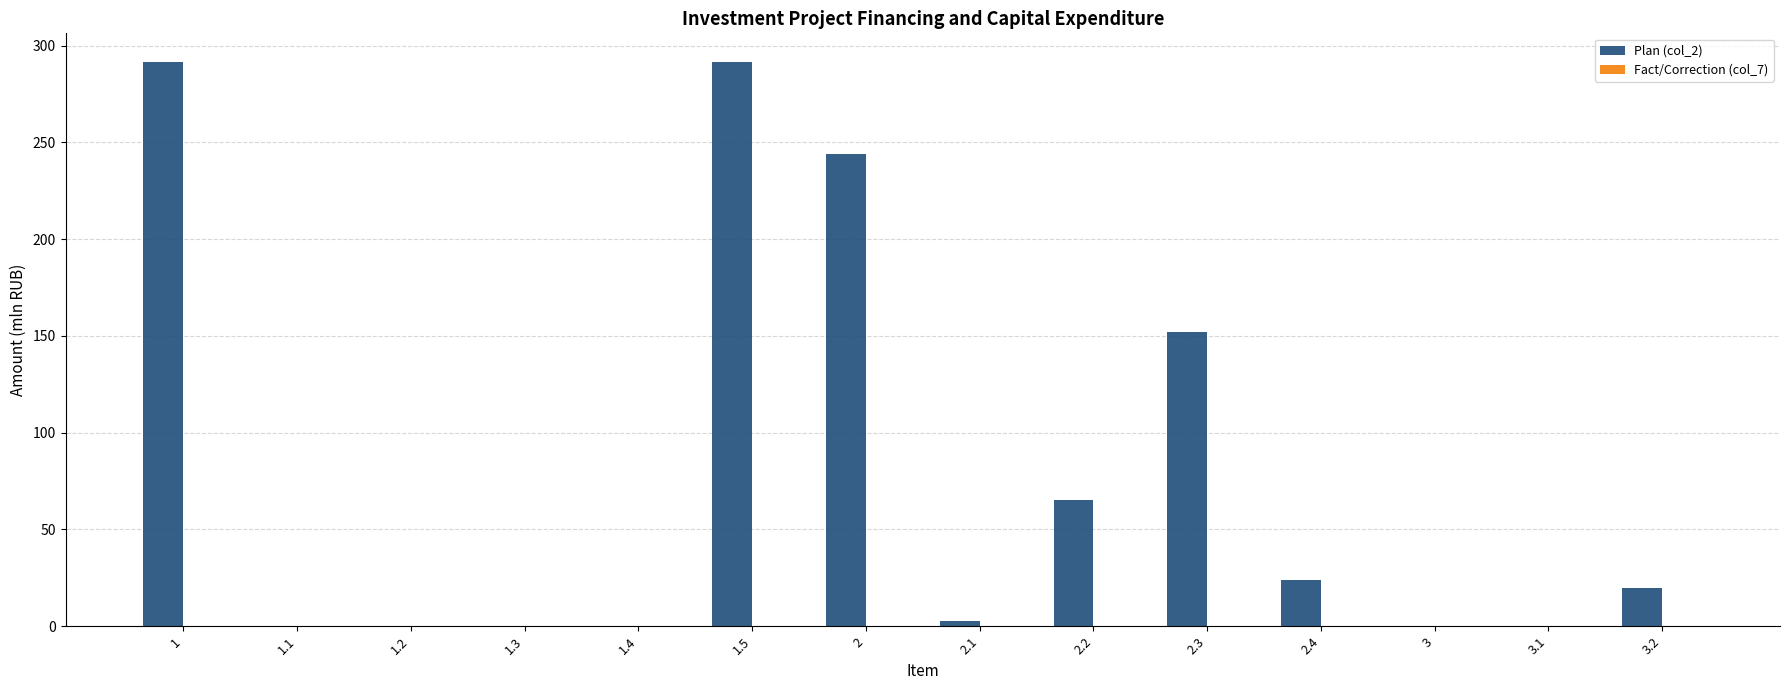

Between 2.3 and 2.4, which series saw the biggest shift?

Plan (col_2)